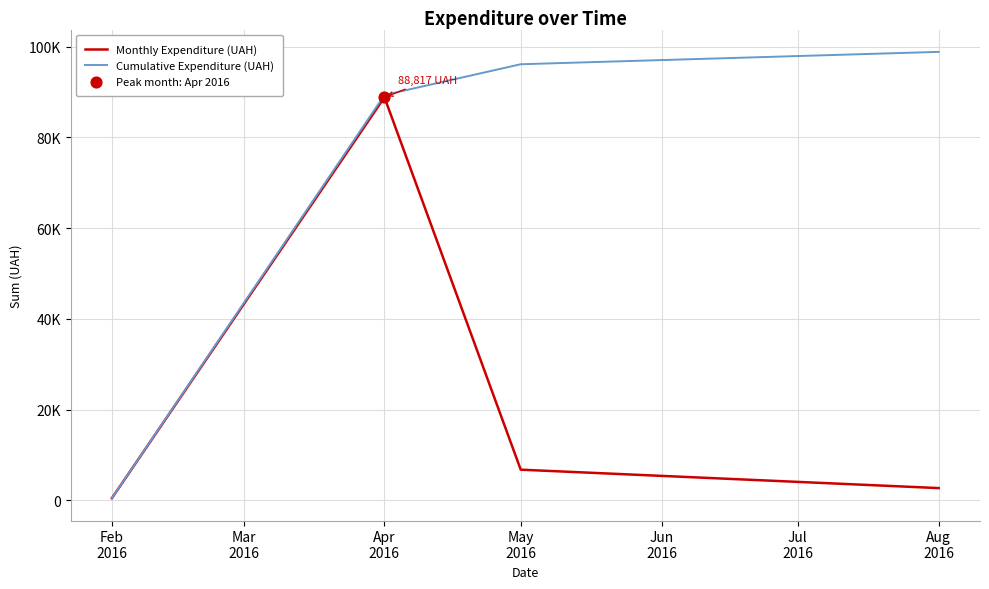

Does the chart have visible grid lines?

Yes